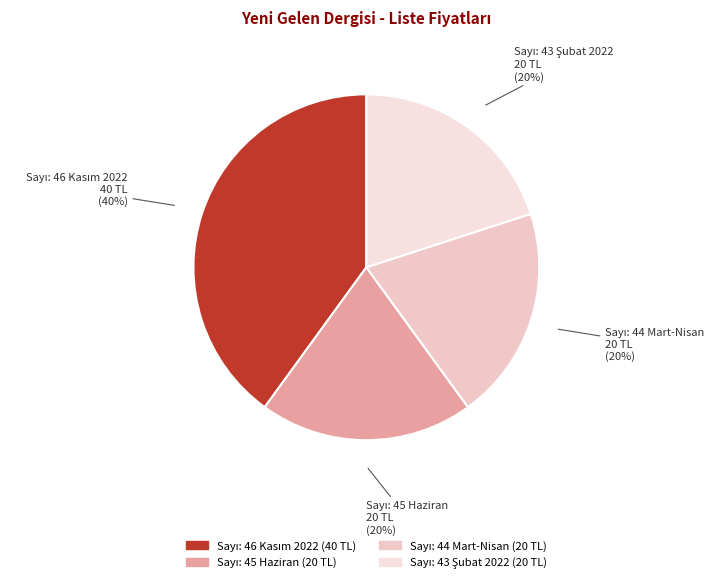

Is there a majority slice in this chart?

No